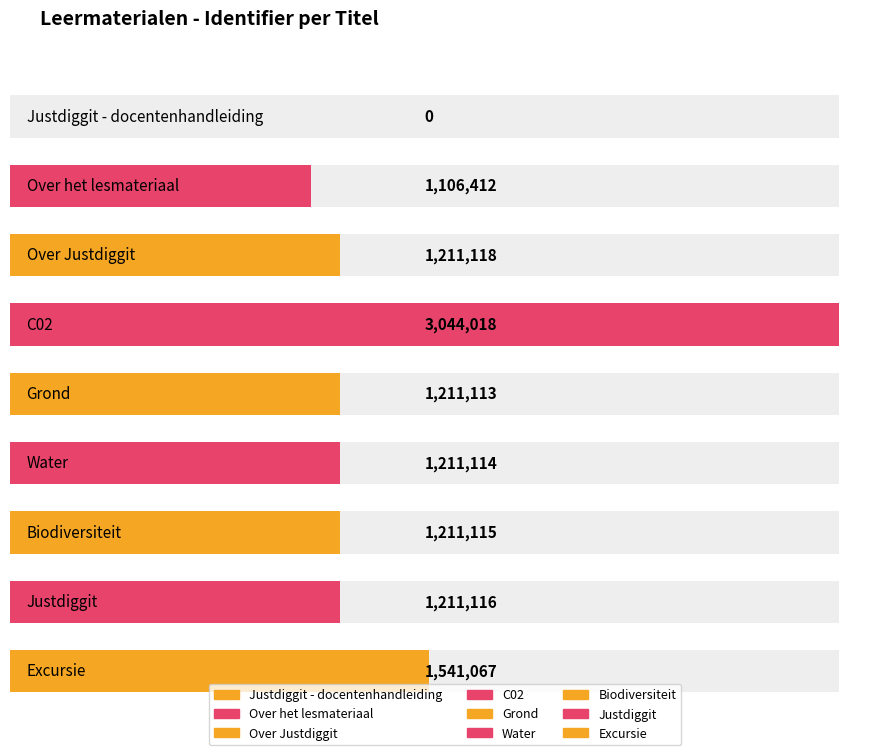

What is the label of the 4th bar from the left?

C02